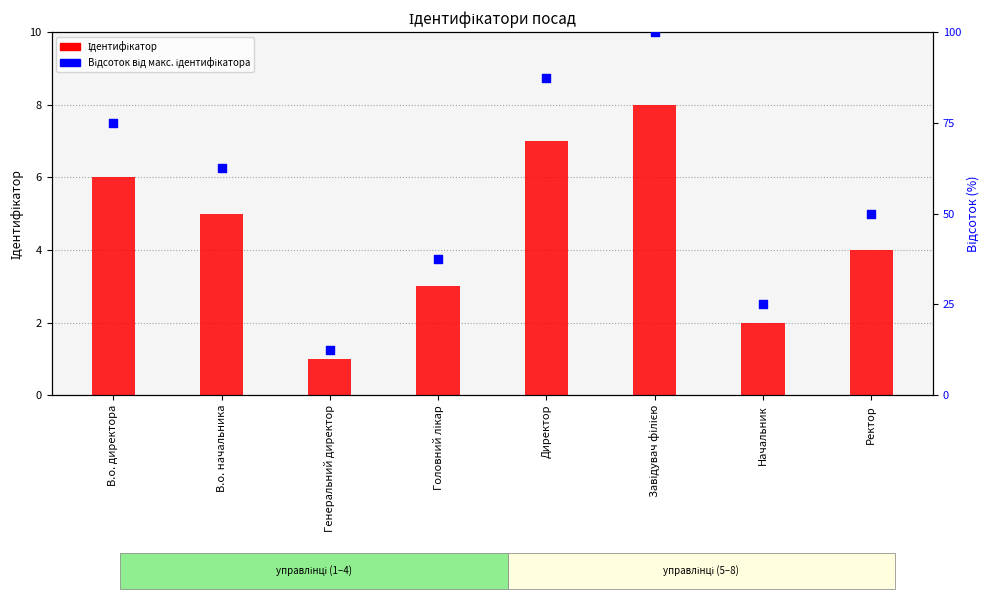

Which has a higher value, В.о. директора or Генеральний директор?

В.о. директора